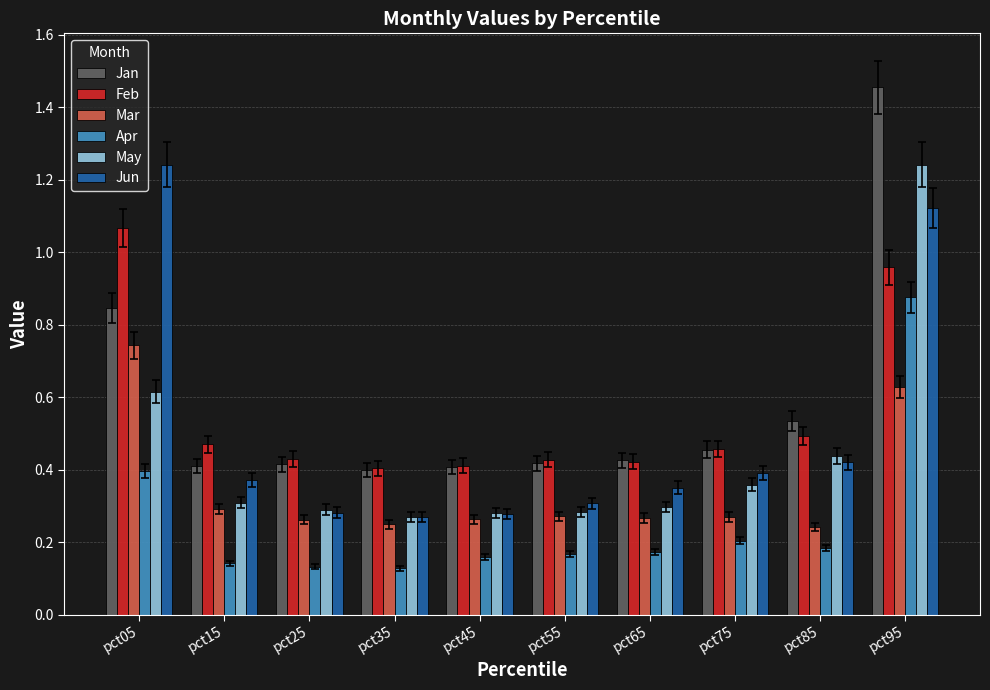

How many bars are there in each group?

6